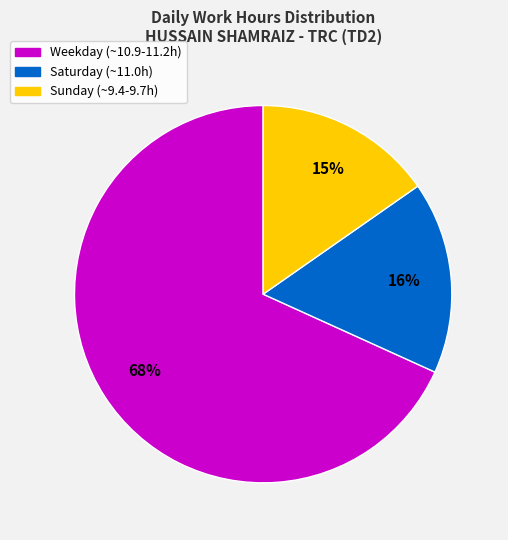

To the nearest percent, what is the average slice percentage?

33%